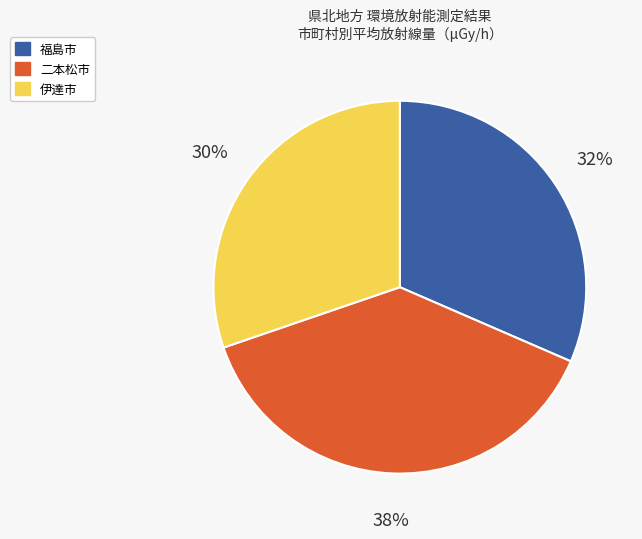

Combined, do 福島市 and 二本松市 account for over 50%?

Yes